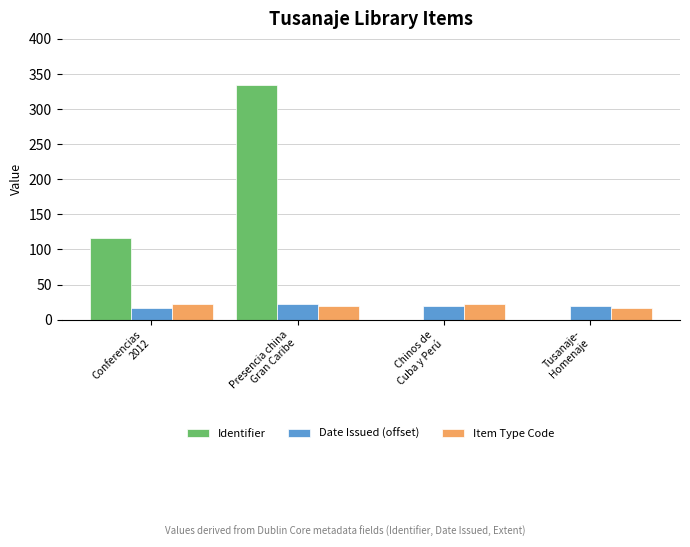

Are the bars horizontal?

No